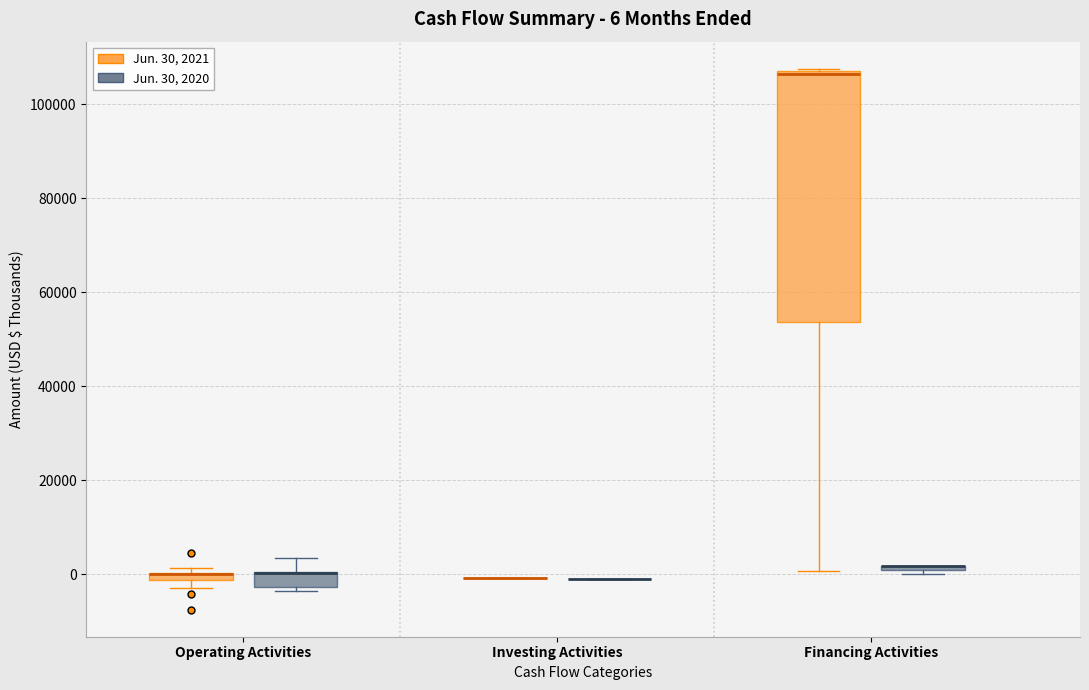

Comparing the boxes themselves (not the whiskers), which one is the tallest?

Financing Activities (Jun. 30, 2021)